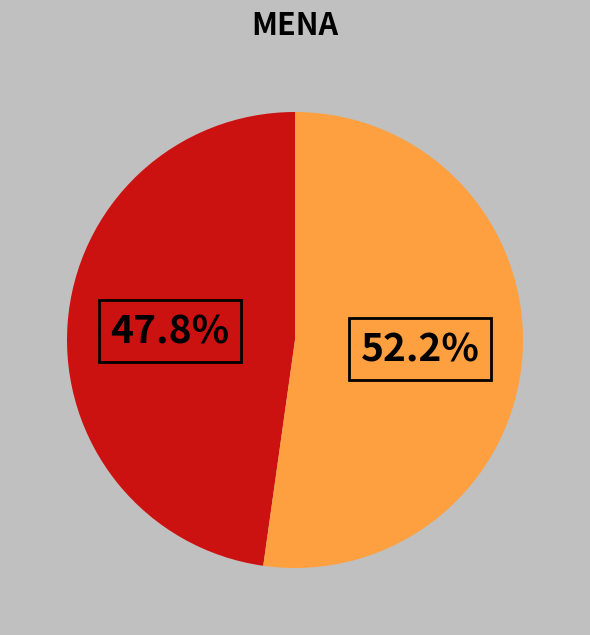

To the nearest percent, what is the difference between the largest and smallest slice percentages?

4%